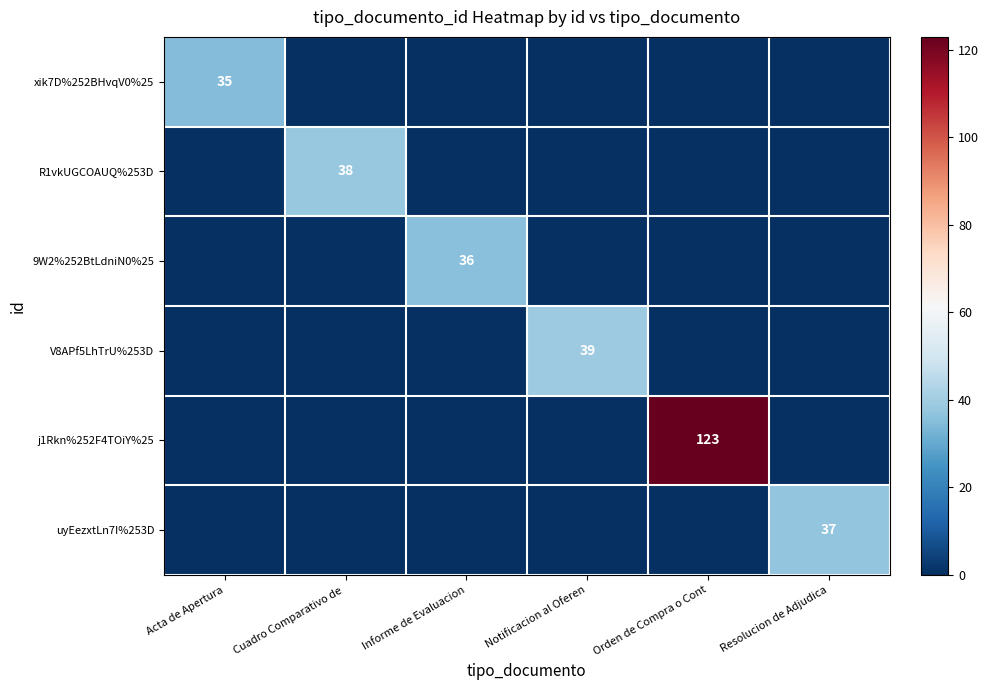

The value of 9W2%252BtLdniN0%25 at Informe de Evaluacion is 36. True or false?

True